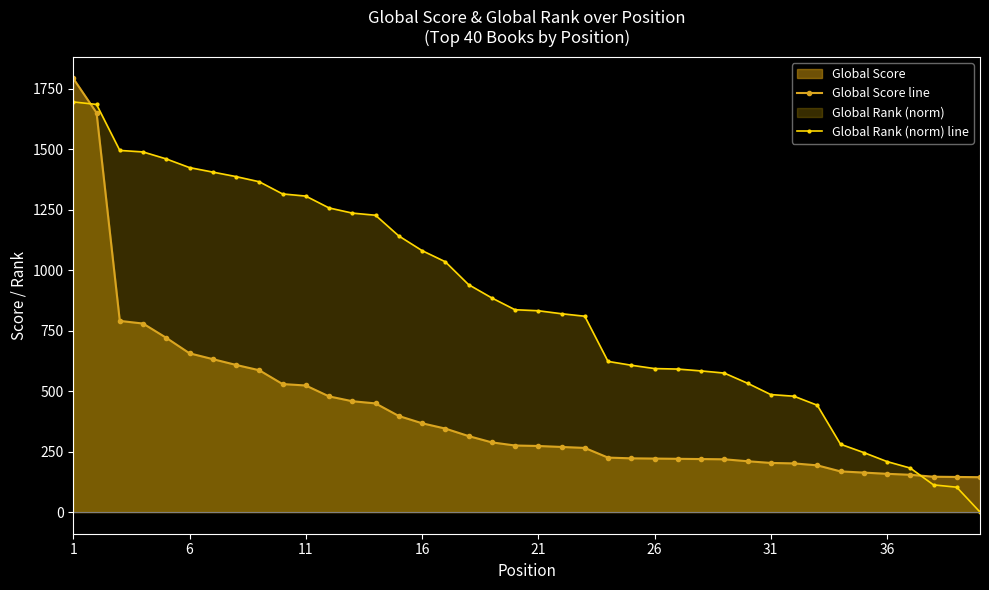

What is the sum of all Global Rank (norm) line values?

34759.4